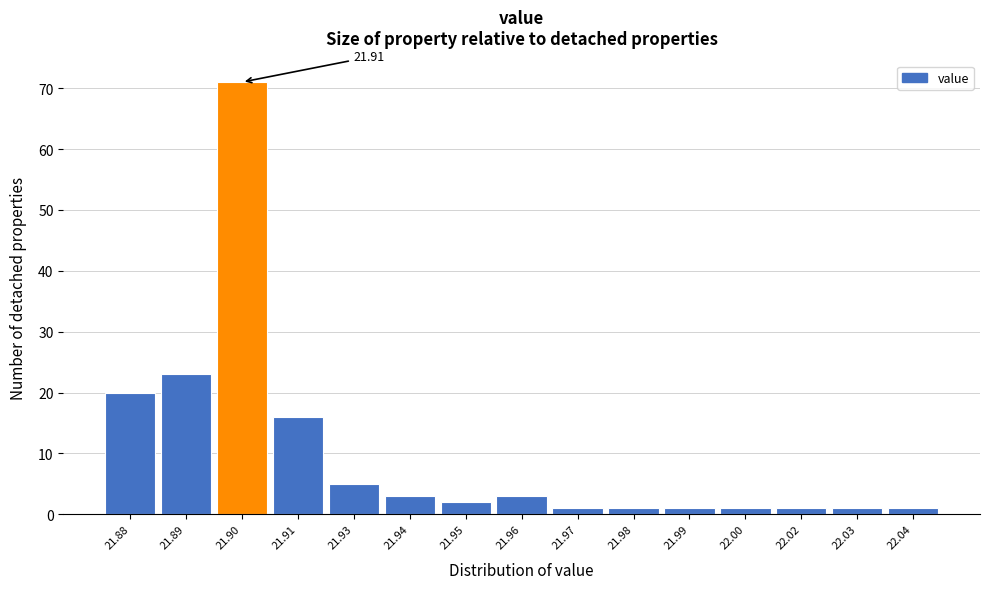

What is the change in value from 21.90 to 21.93?

-66